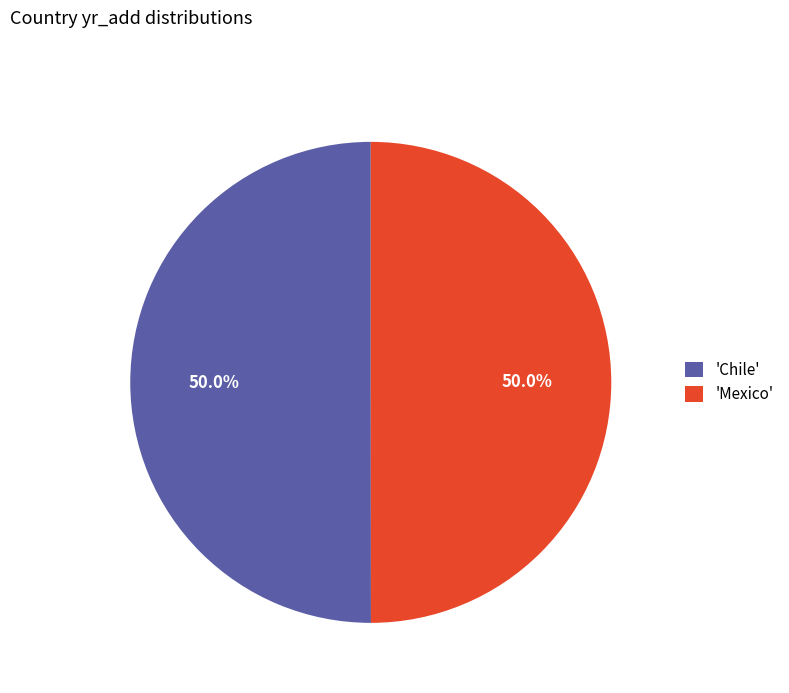

To the nearest percent, what is the average slice percentage?

50%